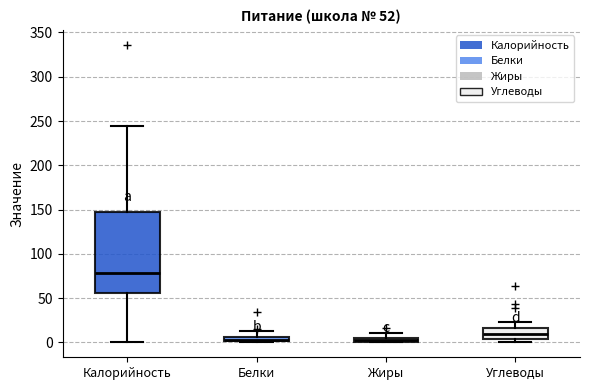

Which box's median line is the highest?

Калорийность